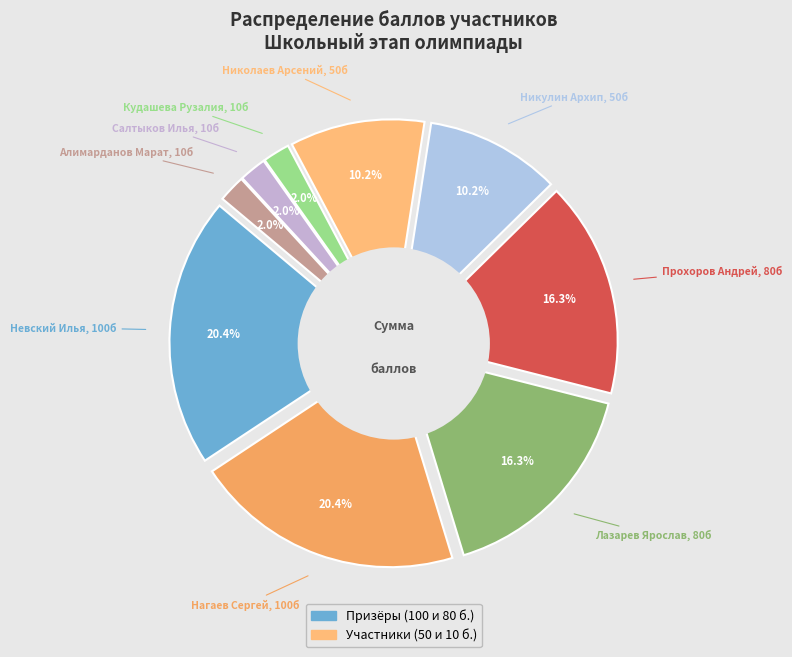

How much of the chart is everything except Прохоров Андрей?

83.7%